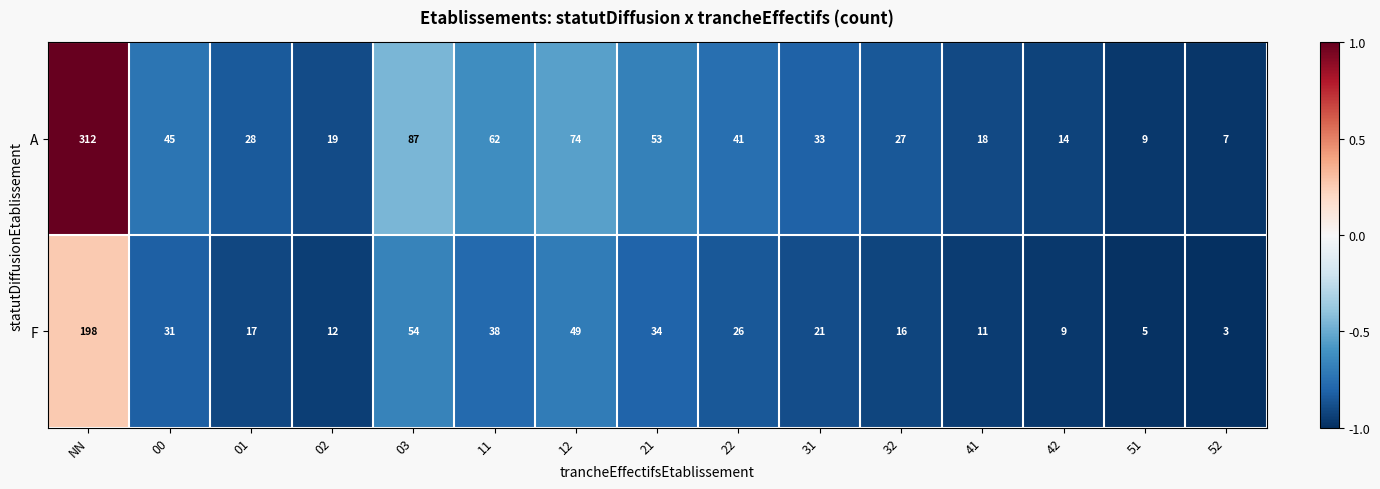

Is it true that A equals 7 at 52?

True